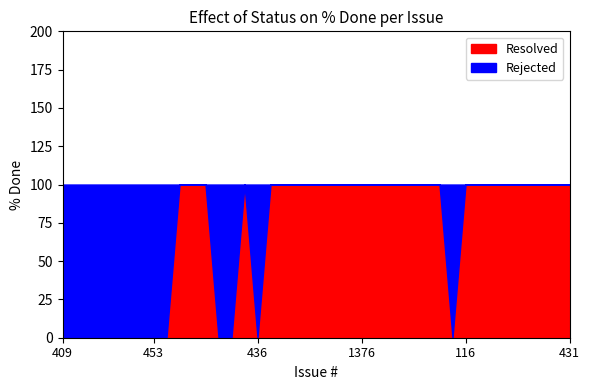

Rank the series at 423 from highest to lowest value.

Rejected, Resolved